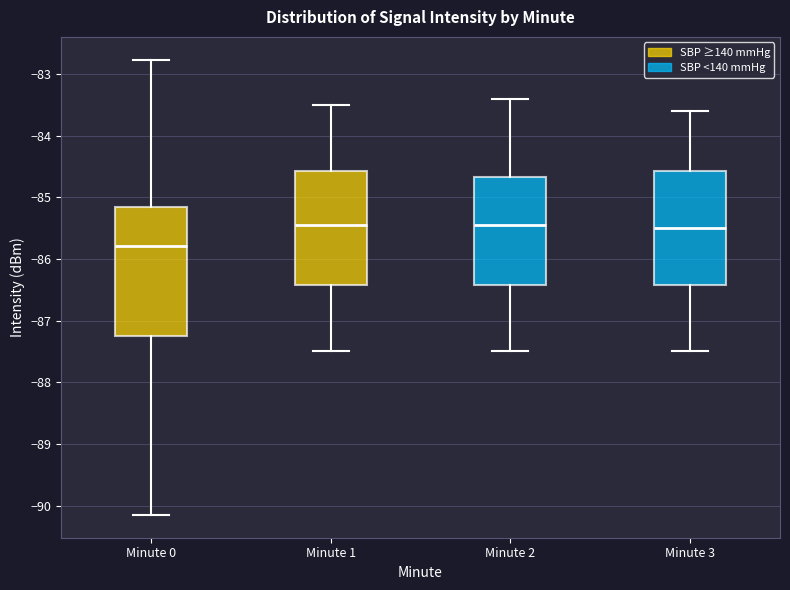

Reading left to right, transcribe this box plot: for each box, give where its median line is, the range the box spans, and where its two whiskers end, as read against the y-axis. The values are not printed on the chart, so give them approximately, as read against the axis.

Minute 0: median -85.8, box -87.3 to -85.2, whiskers -90.1 to -82.8
Minute 1: median -85.4, box -86.4 to -84.6, whiskers -87.5 to -83.5
Minute 2: median -85.4, box -86.4 to -84.7, whiskers -87.5 to -83.4
Minute 3: median -85.5, box -86.4 to -84.6, whiskers -87.5 to -83.6